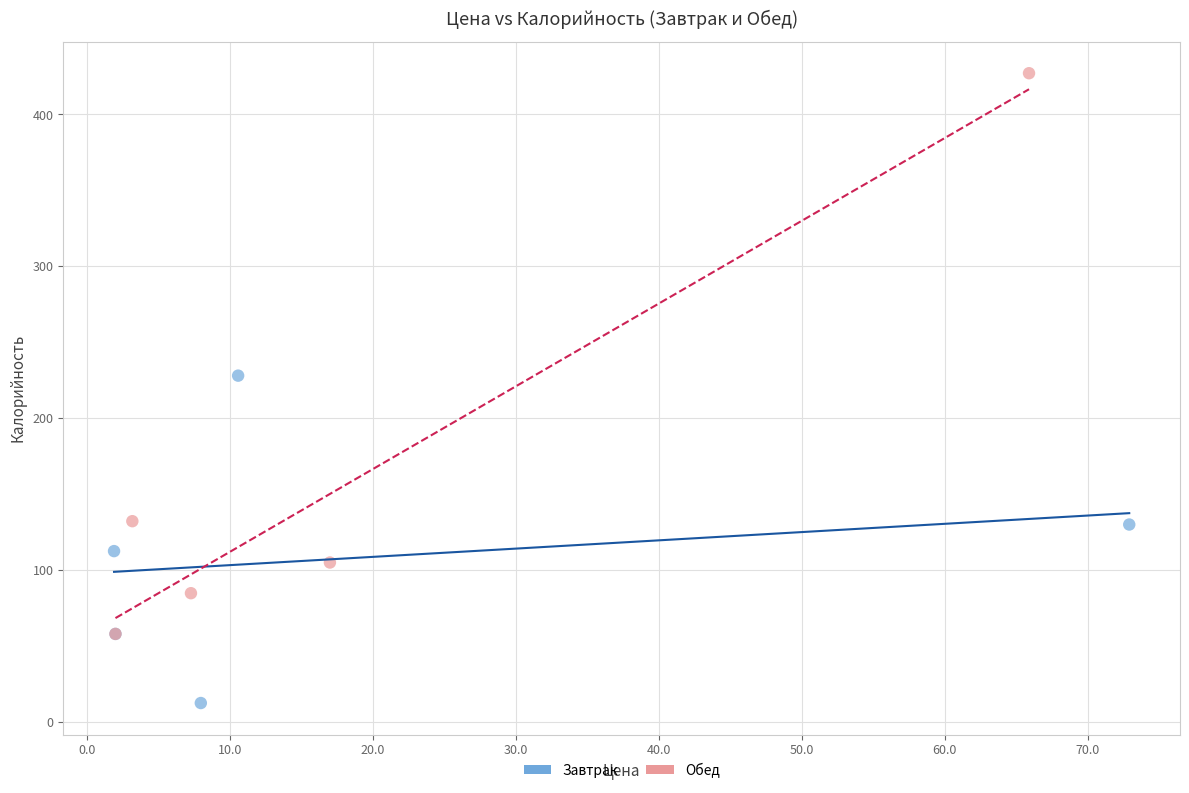

Which series reaches the maximum Y coordinate?

Обед